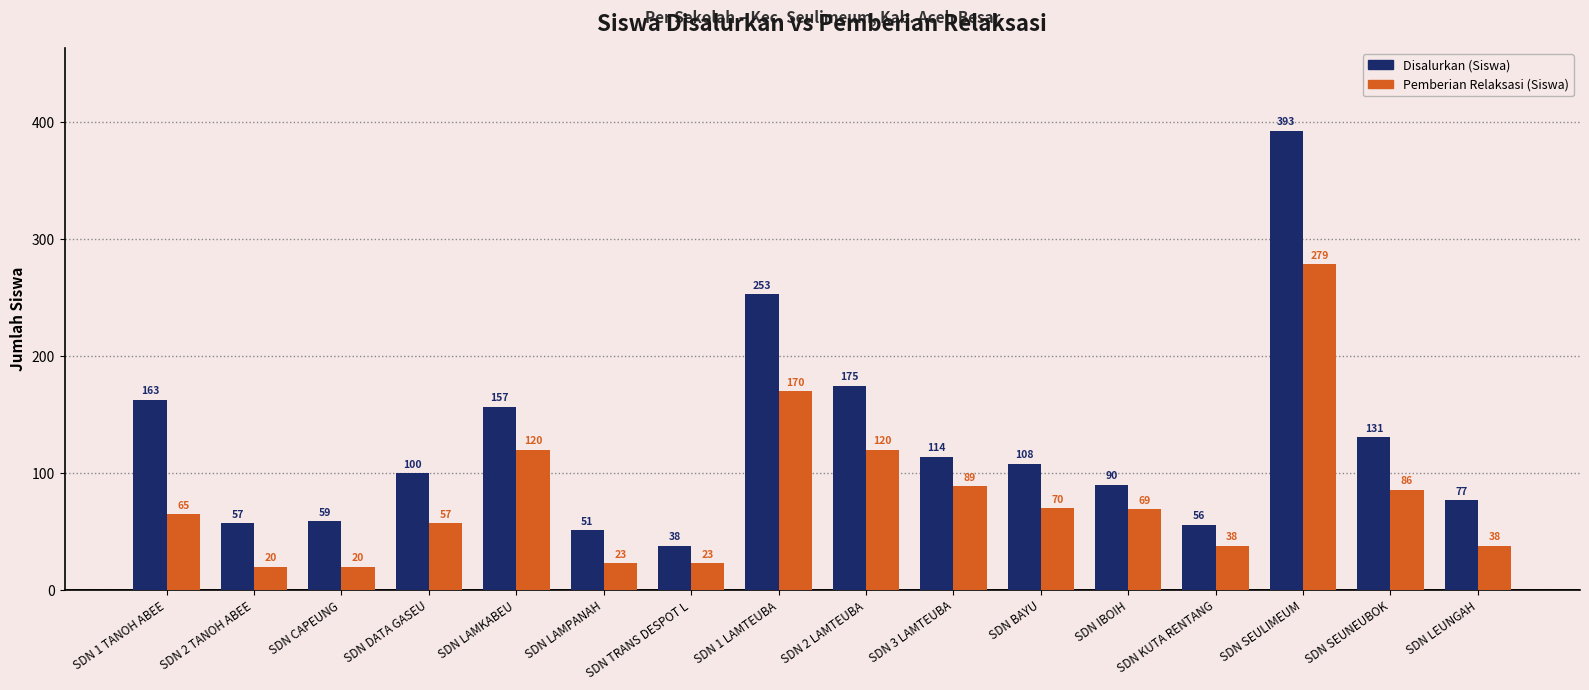

What is the difference between the Disalurkan (Siswa) values at SDN 2 TANOH ABEE and SDN DATA GASEU?

43